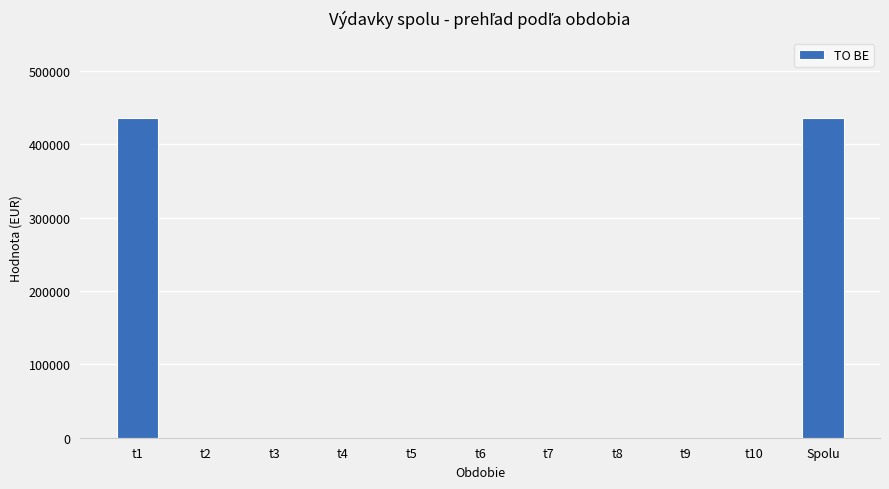

Reading left to right, extract all data points from this chart.

t1=435993.5	t2=0.0	t3=0.0	t4=0.0	t5=0.0	t6=0.0	t7=0.0	t8=0.0	t9=0.0	t10=0.0	Spolu=435993.5